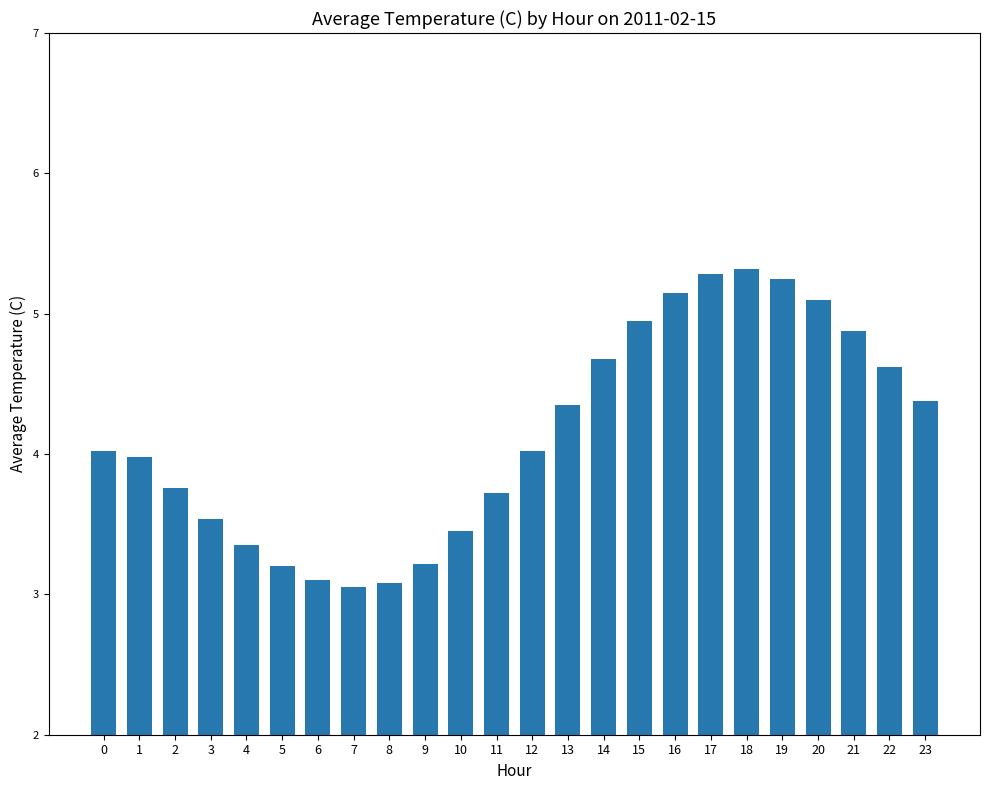

What is the maximum value shown in the chart?

5.3